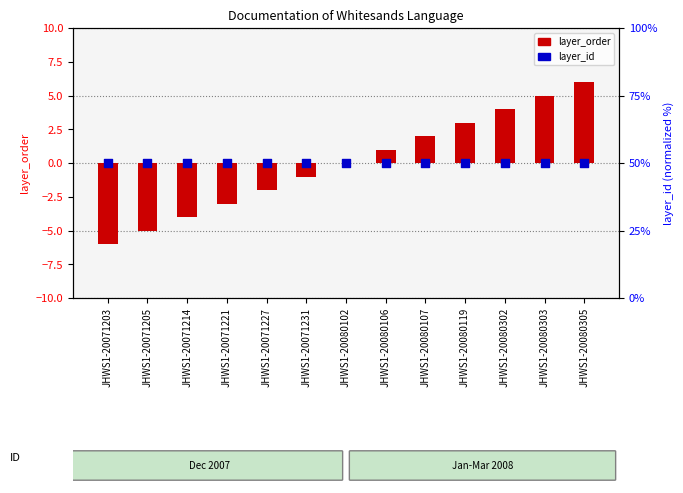

At how many categories does at least one series exceed -1?

13